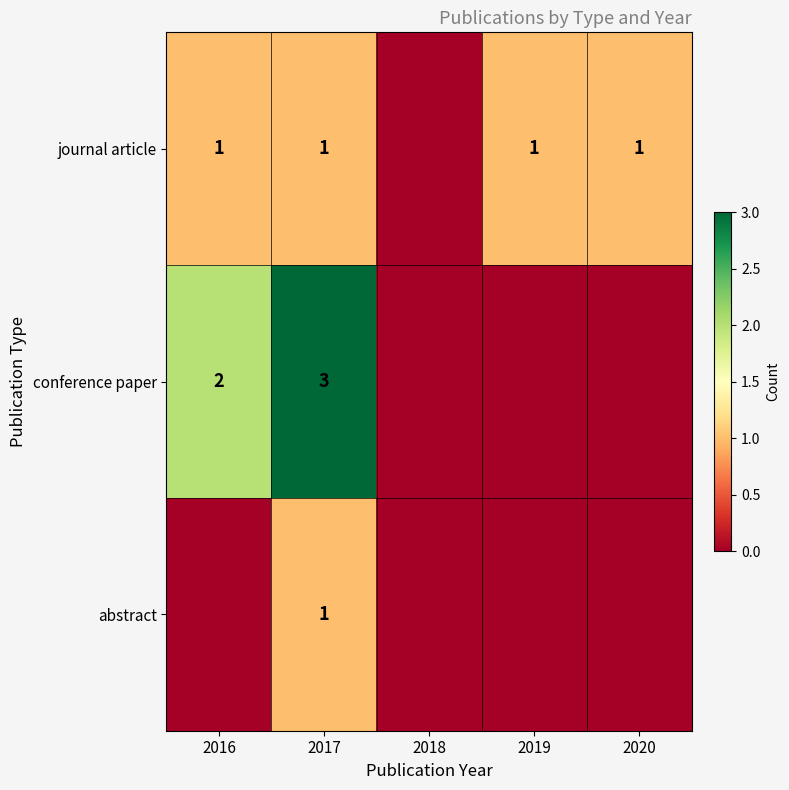

The conference paper series shows 2 at 2016. True or false?

True